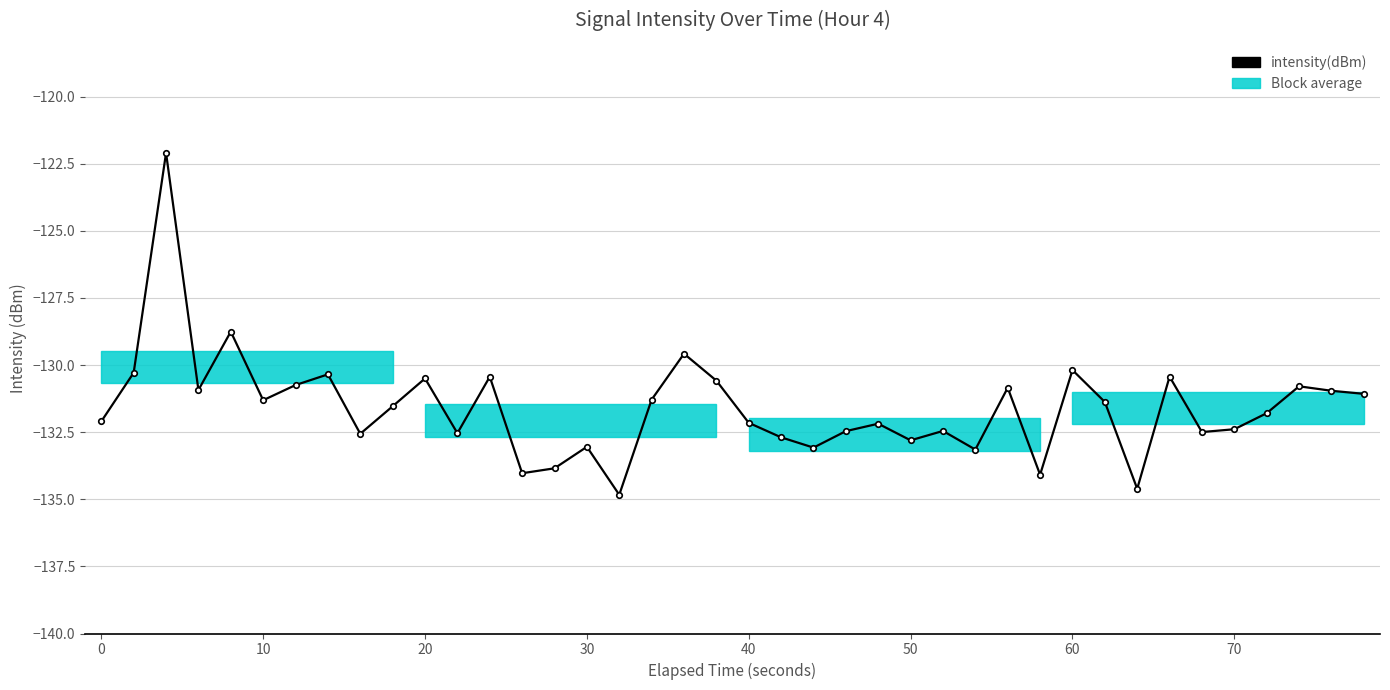

What is the value of the 8th point from the left?

-130.3